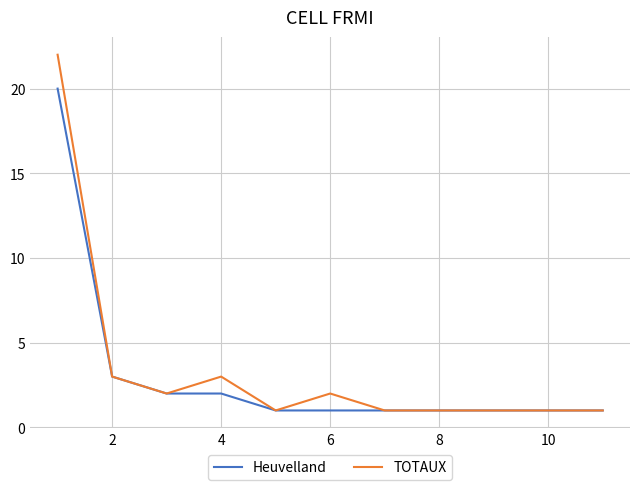

Count the number of categories in the chart.

11